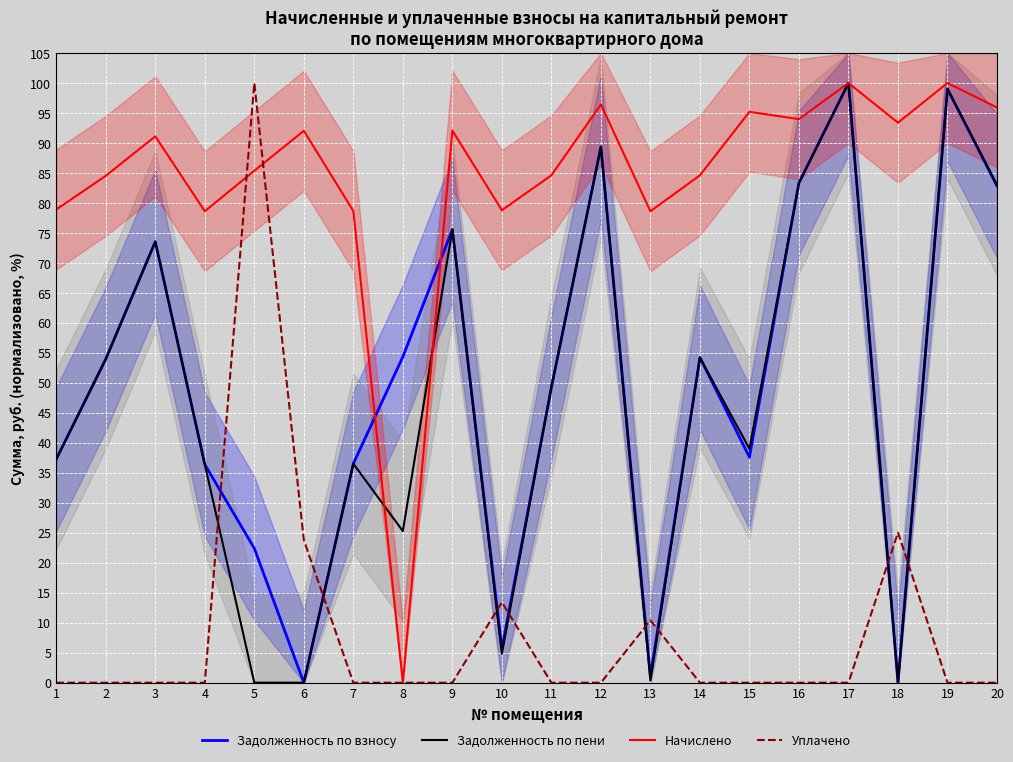

Where is the first local minimum for Задолженность по пени?

5